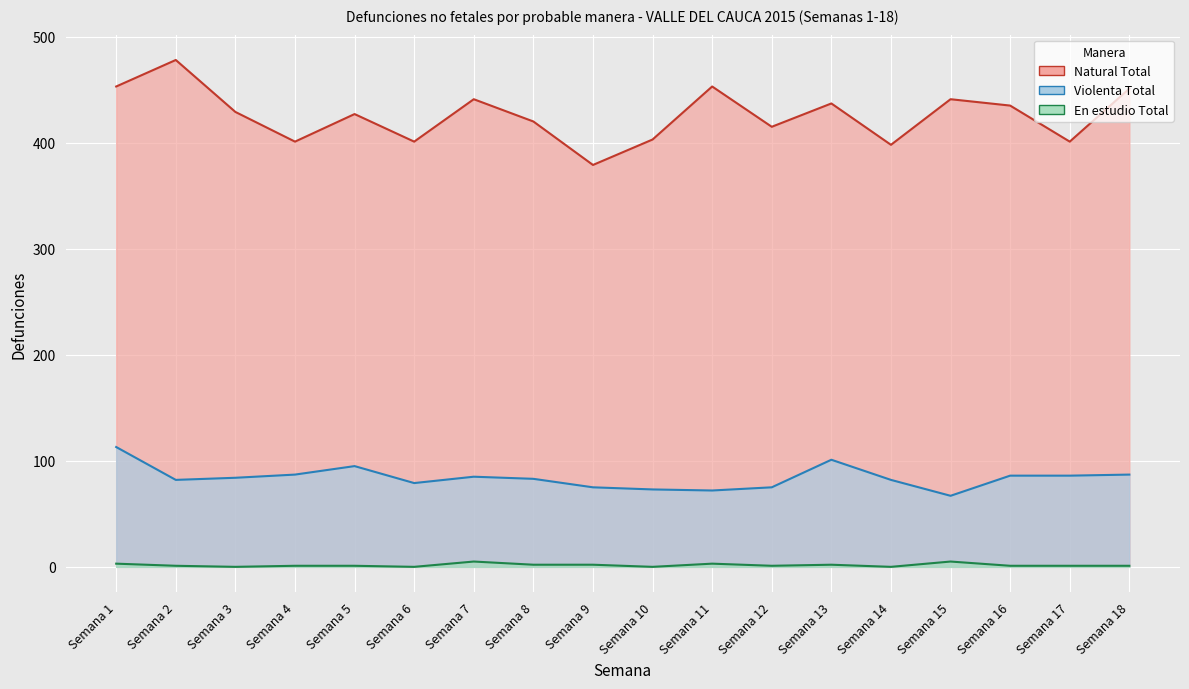

Which category has the highest value across all series?

Semana 2